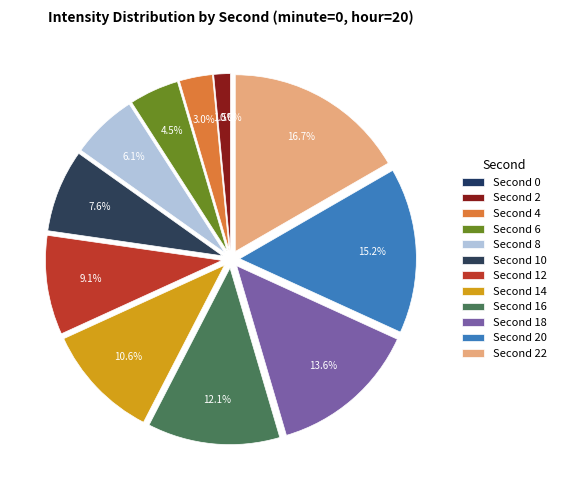

Do 20 and 14 together represent more than half of the pie?

No